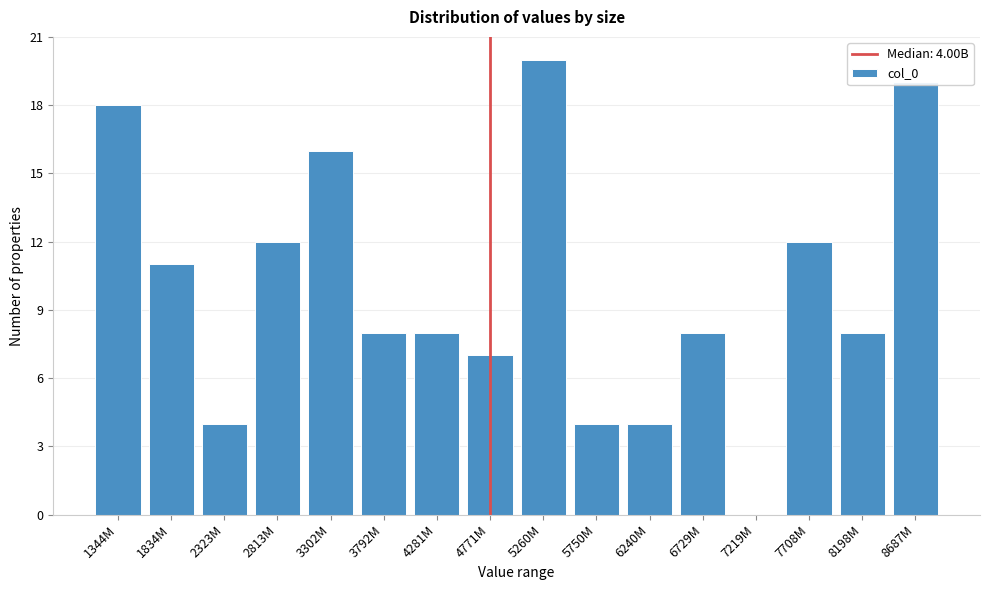

What is the ratio of the value at 6240M to the value at 4771M?

0.6